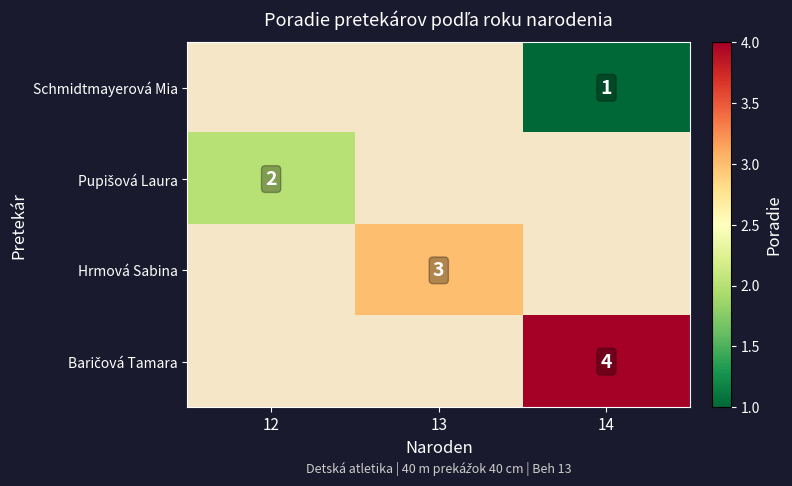

The Schmidtmayerová Mia series shows 1 at 14. True or false?

True